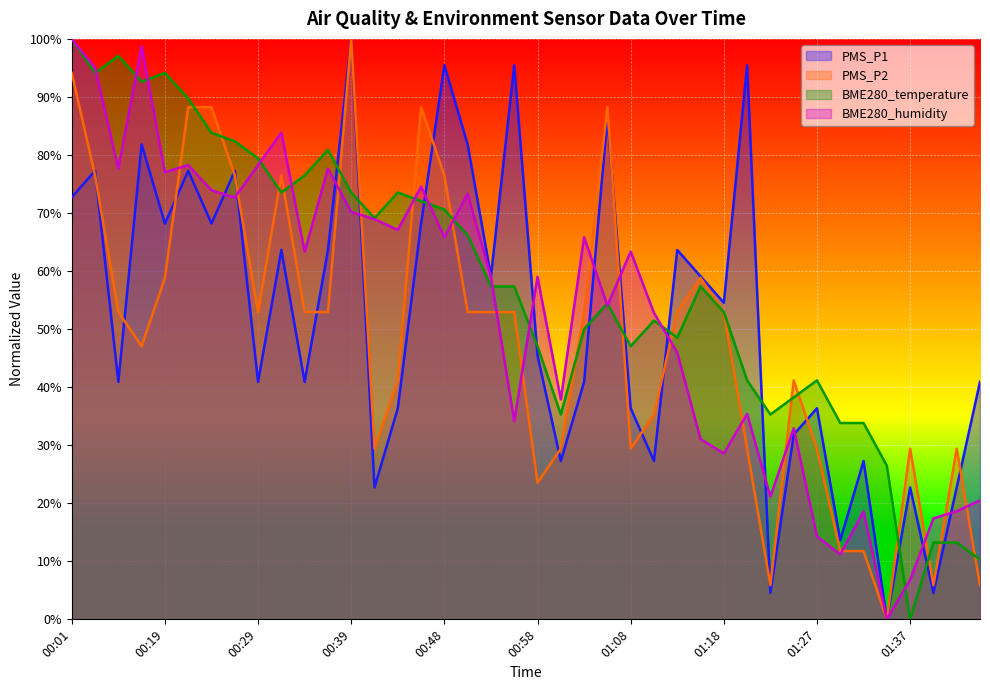

At which category does the chart reach its peak across all series?

00:39